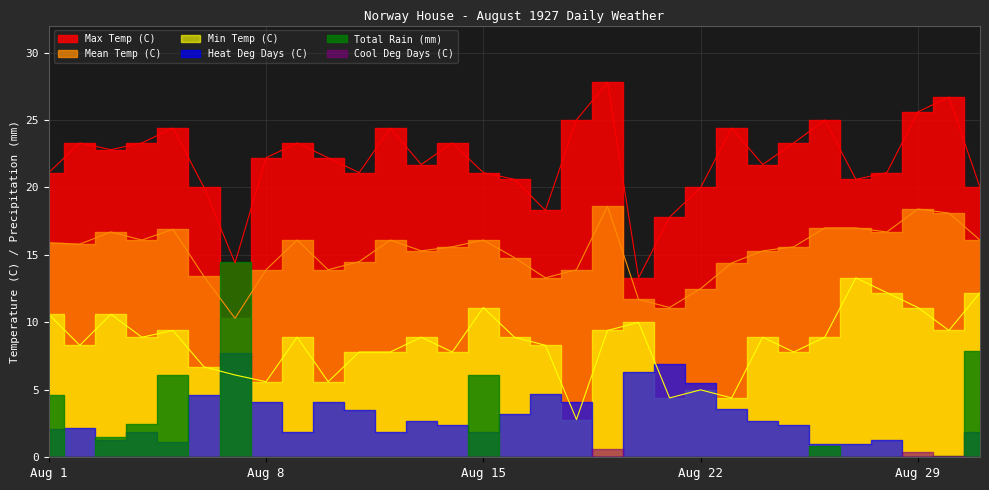

True or false: Max Temp (C) and Mean Temp (C) cross at least once.

False